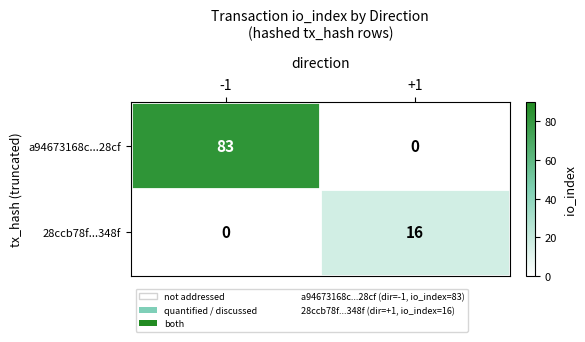

Reading left to right, extract all data points from this chart.

a94673168c...28cf: -1=83	+1=0
28ccb78f...348f: -1=0	+1=16